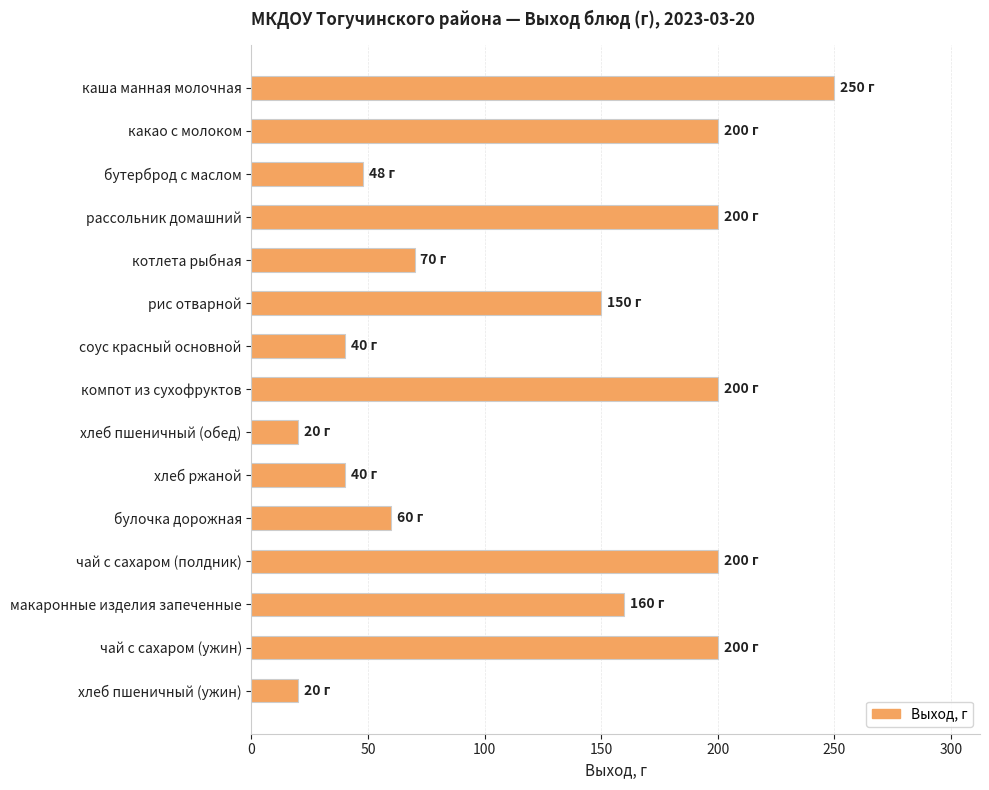

What is the minimum value shown in the chart?

20